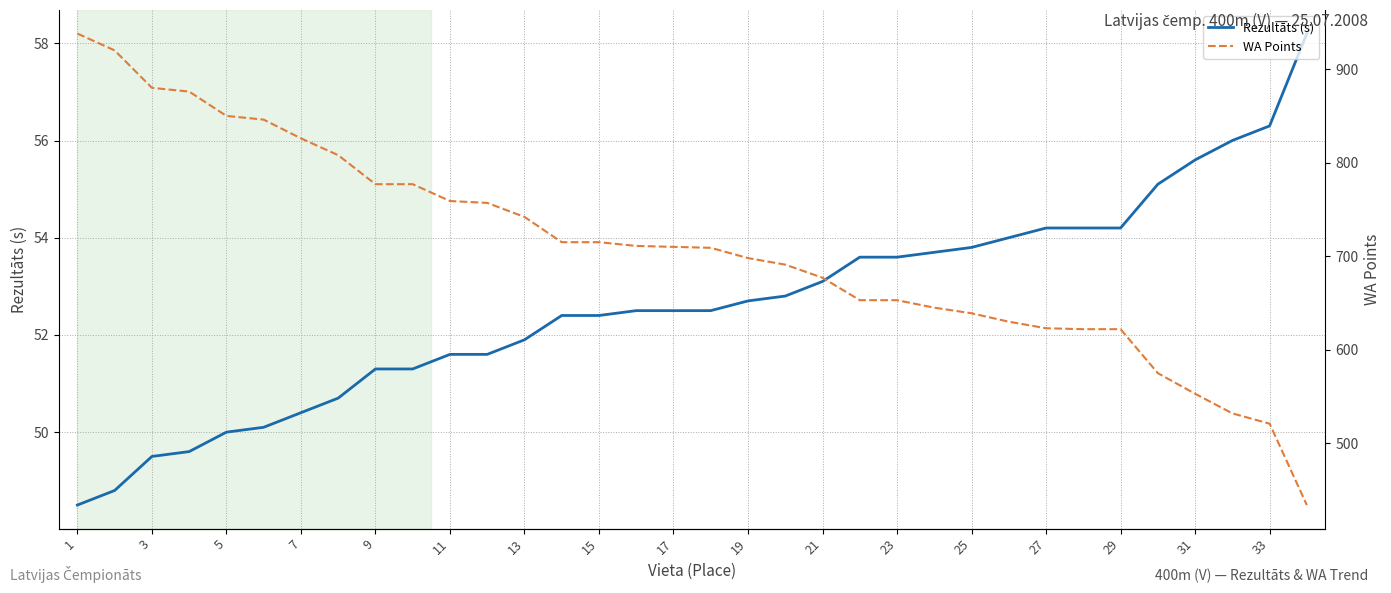

Count the number of categories in the chart.

34